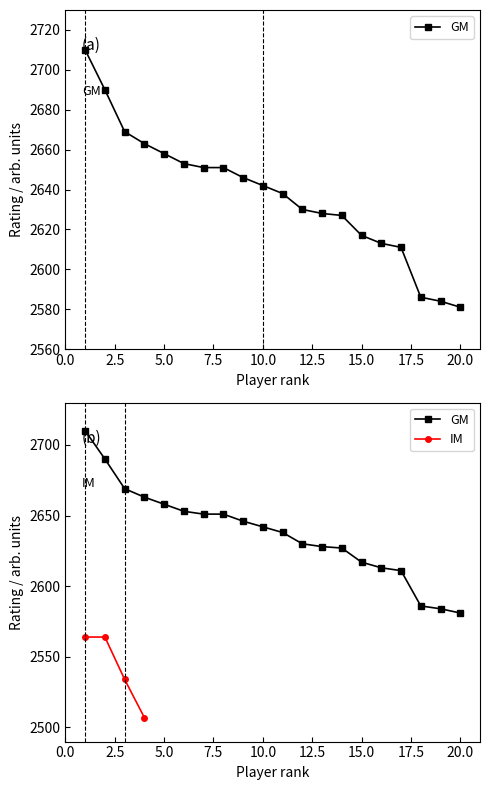

The GM series shows 3390 at 20. True or false?

False